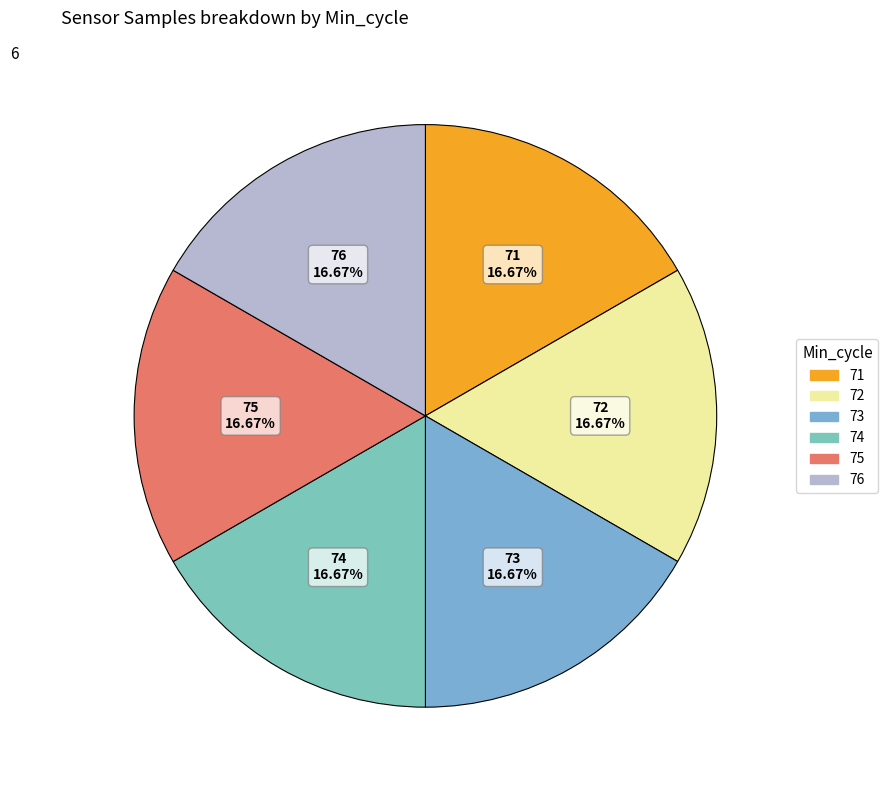

To the nearest percent, what is the average slice percentage?

17%